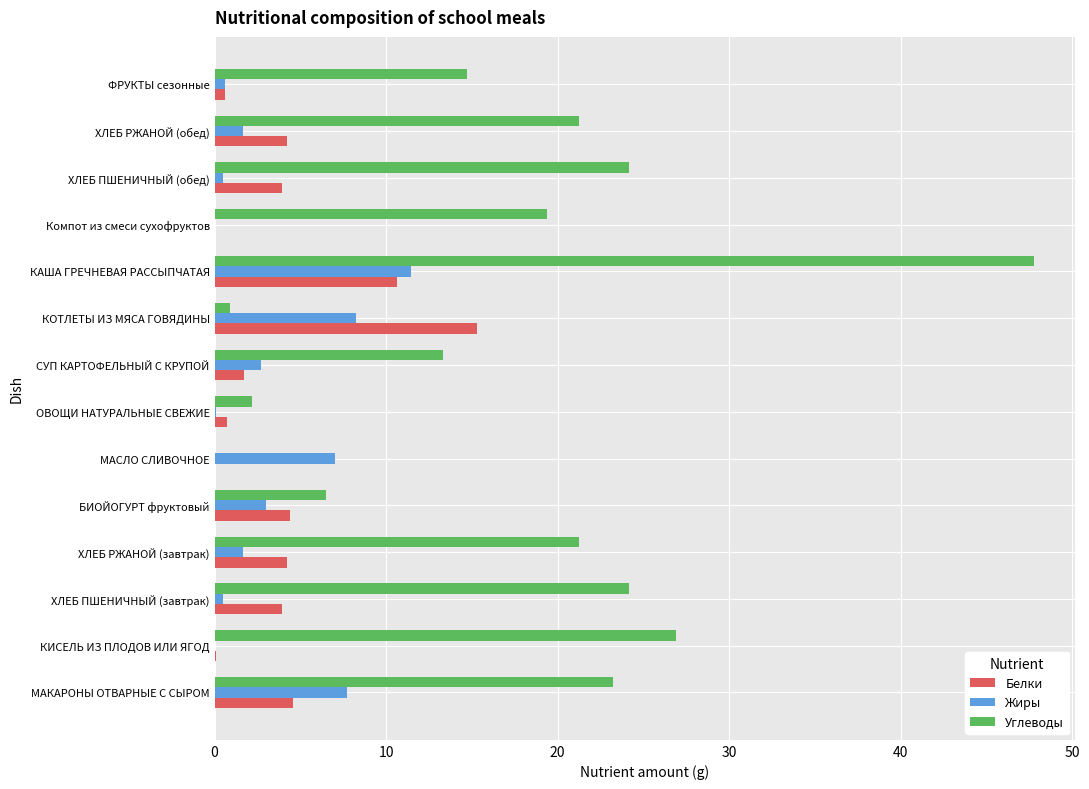

What is the maximum value for Жиры?

11.5